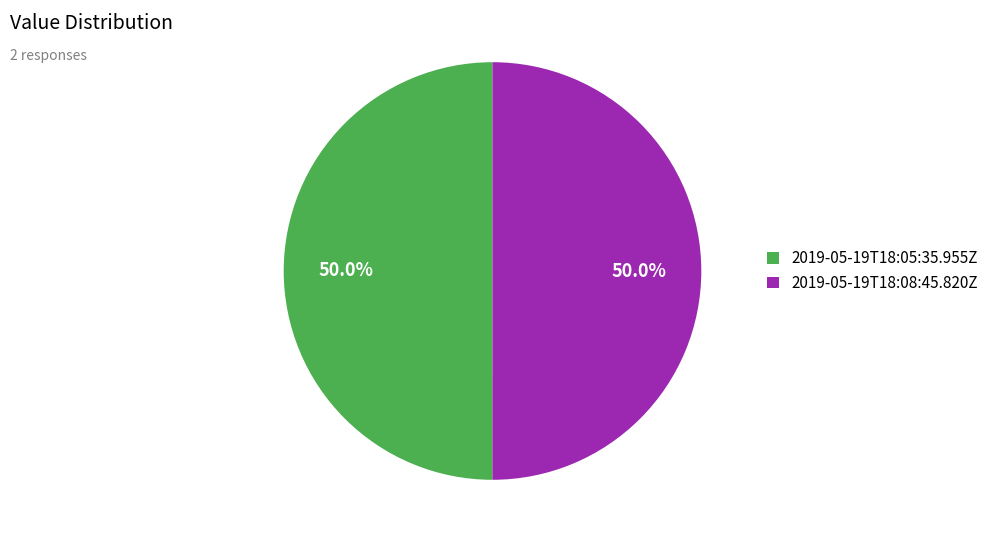

The 2019-05-19T18:08:45.820Z slice represents 38% of the pie. True or false?

False